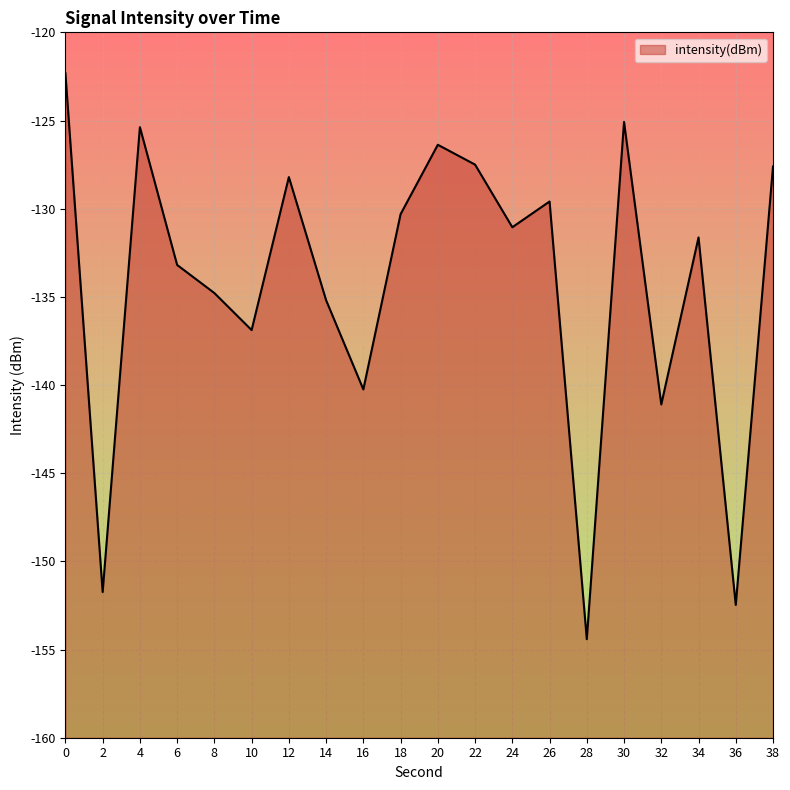

Count the number of categories in the chart.

20